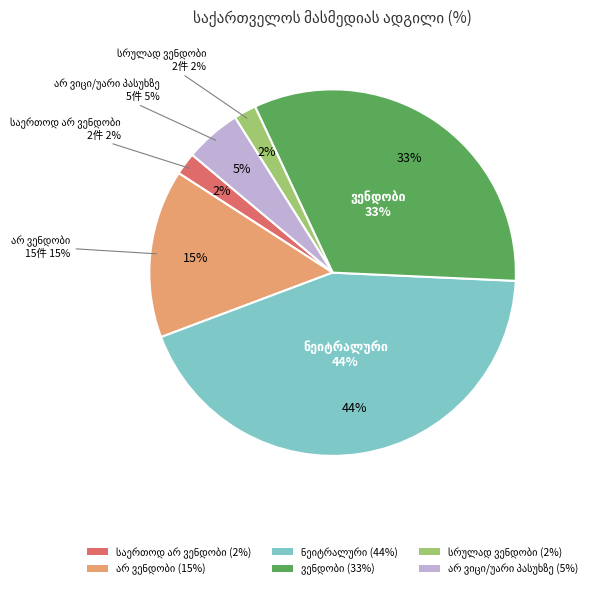

Is it true that სრულად ვენდობი is 2% of the pie?

True